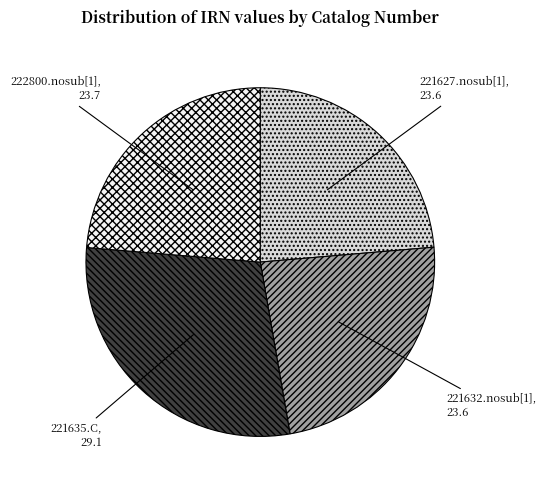

What is the largest slice in the pie chart?

221635.C